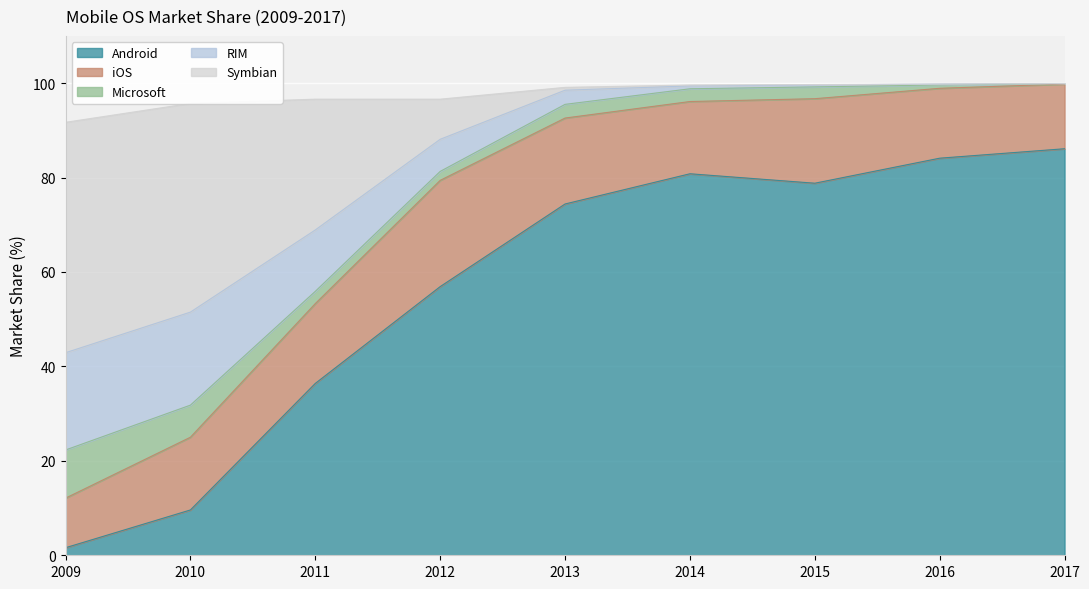

At which label is Android closest to 43?

2011